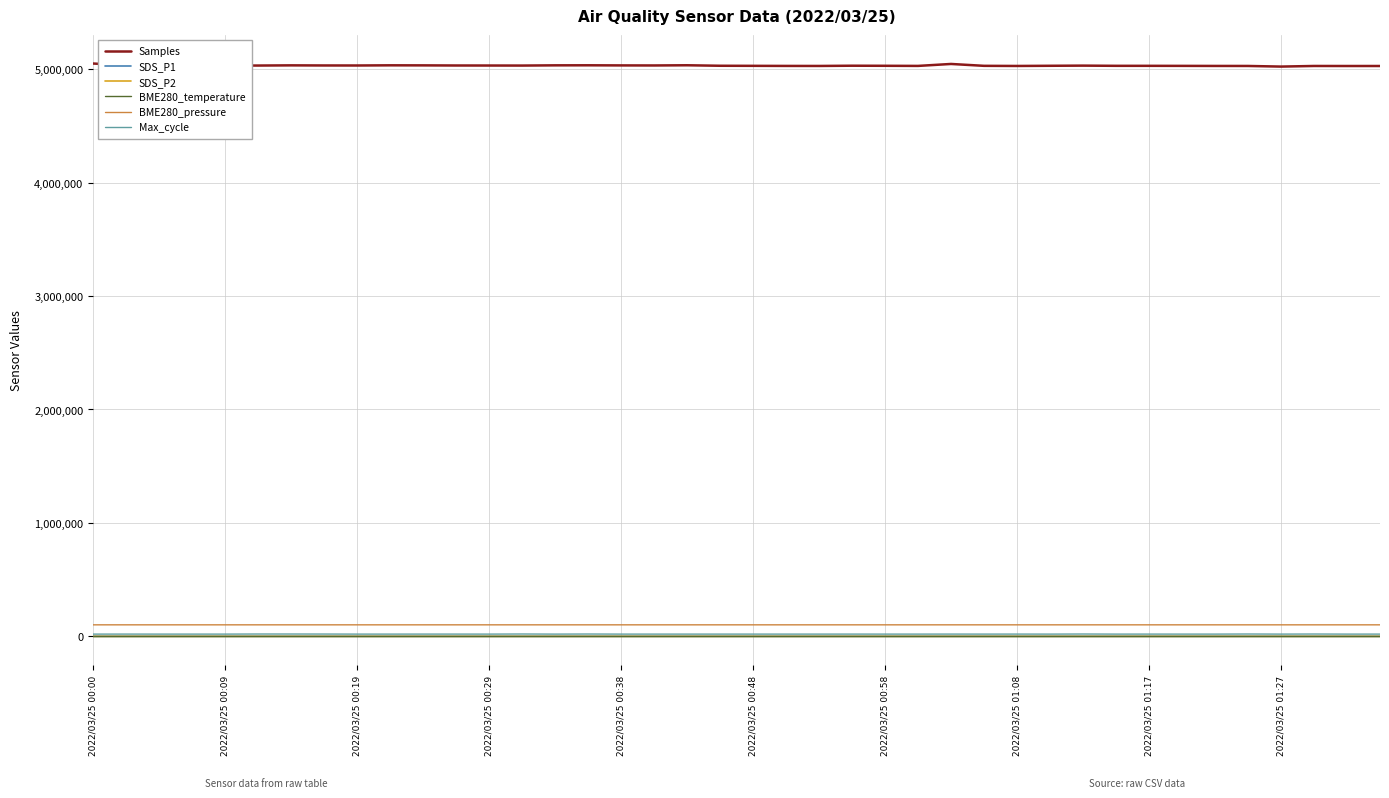

Which series has the largest total across all categories?

Samples